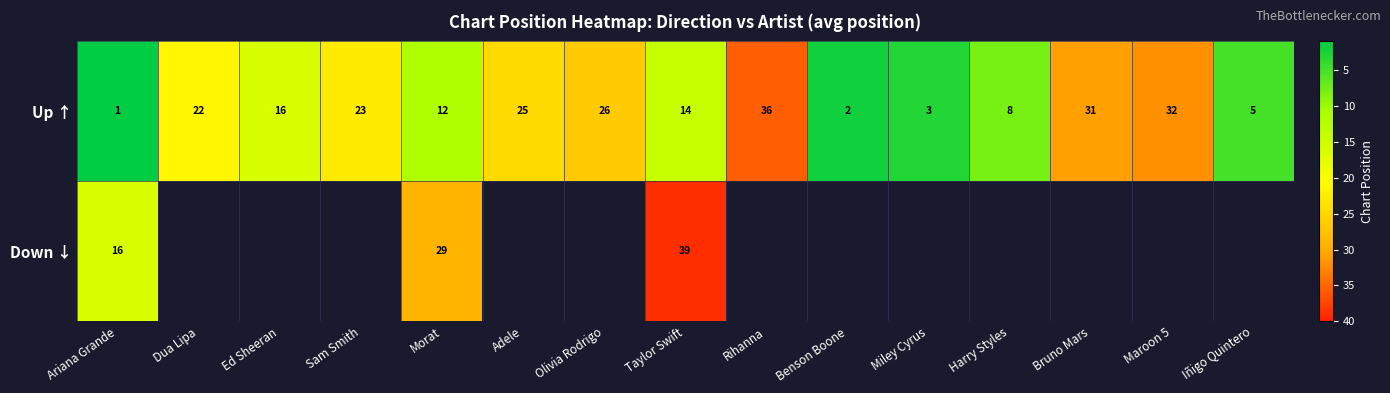

Which label corresponds to the largest value in the chart?

Taylor Swift